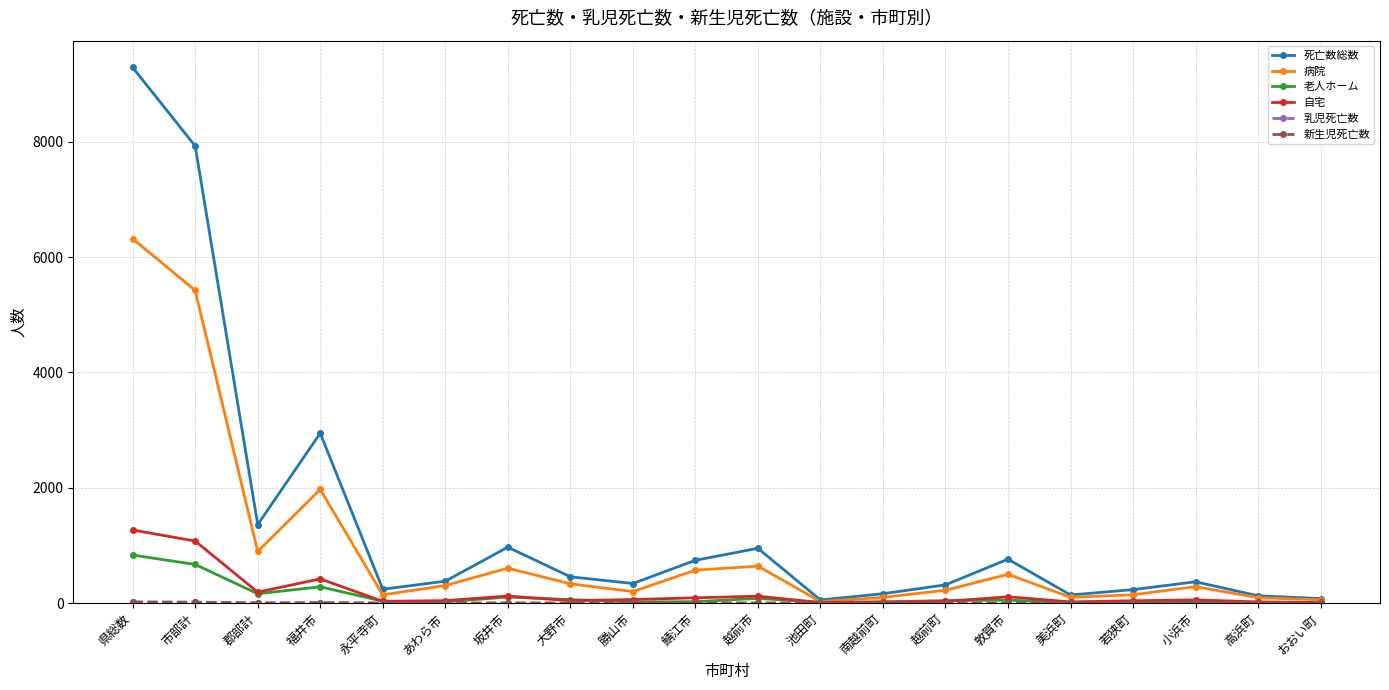

What is the label of the 15th point from the right?

あわら市